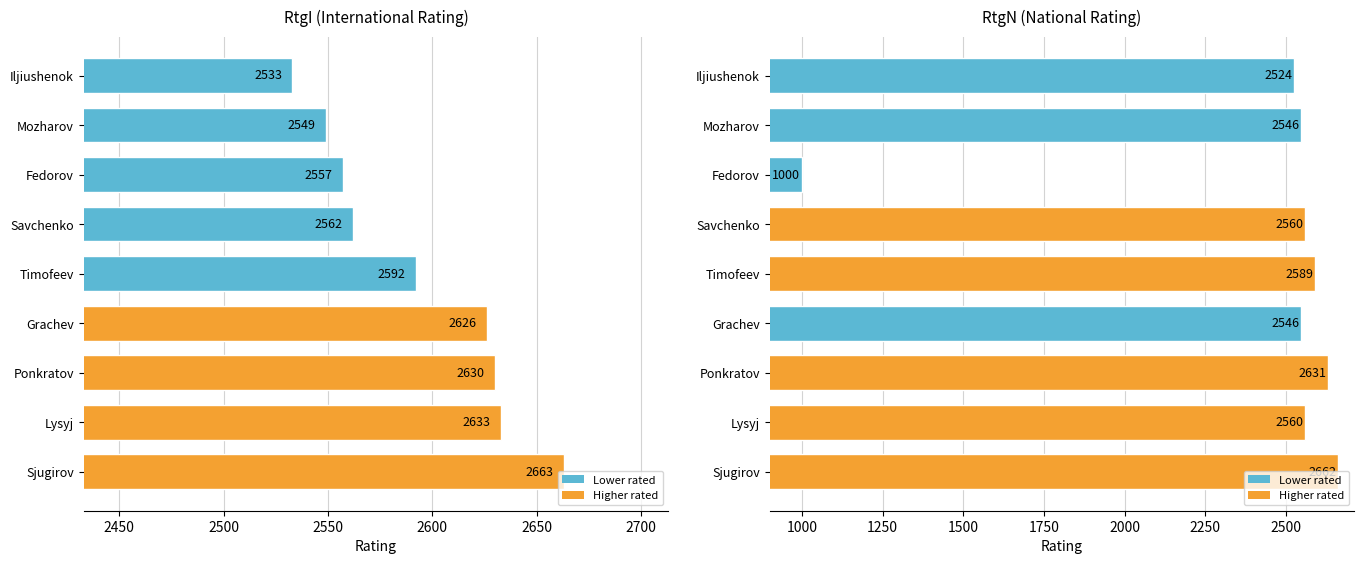

What is the smallest value displayed?

1000